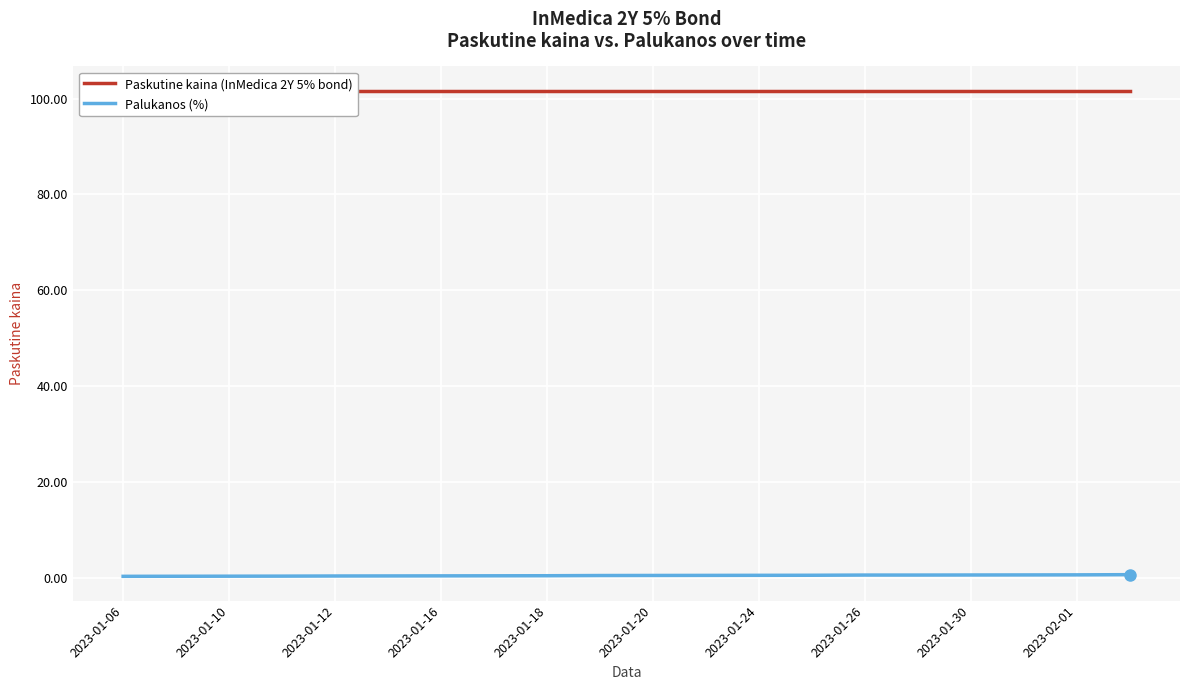

What is the highest value of the Palukanos series?

0.7